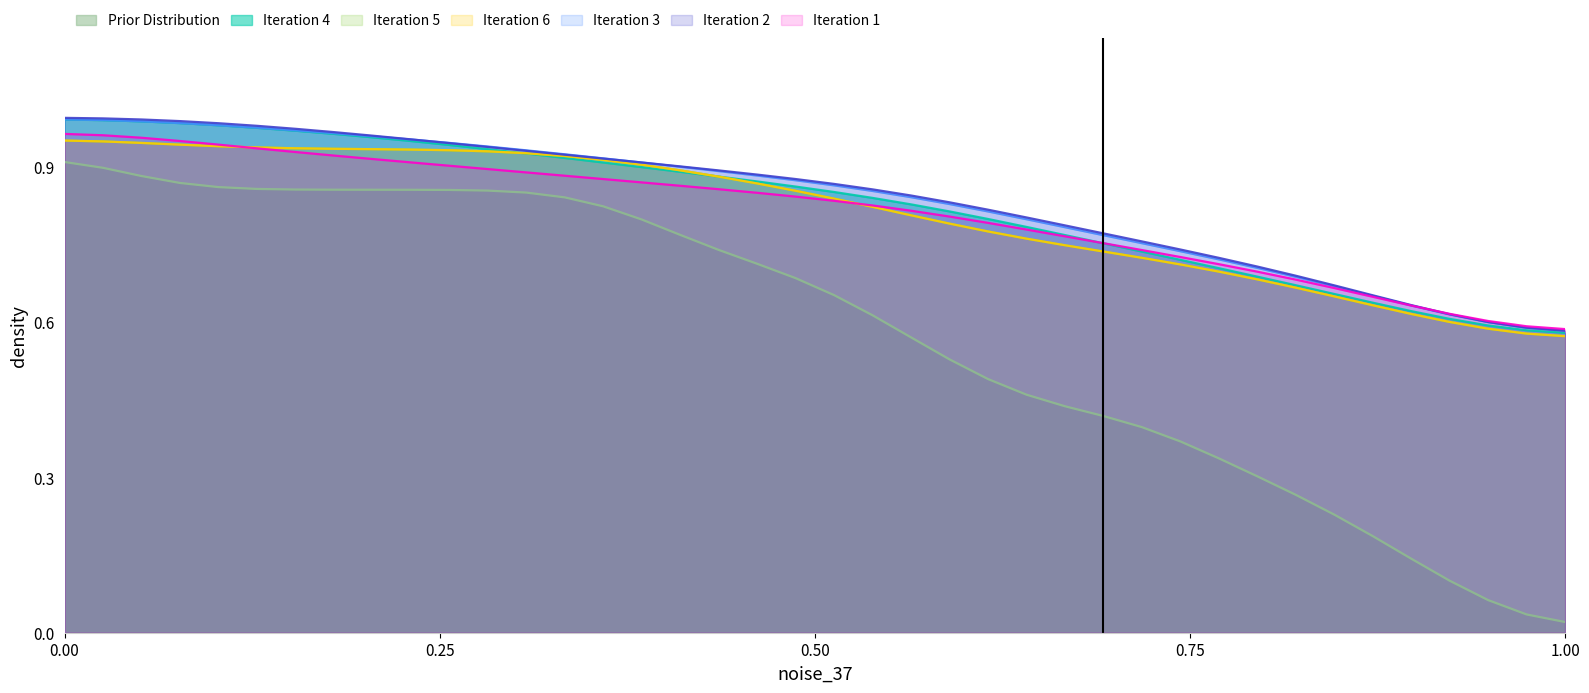

Does the chart have visible grid lines?

No